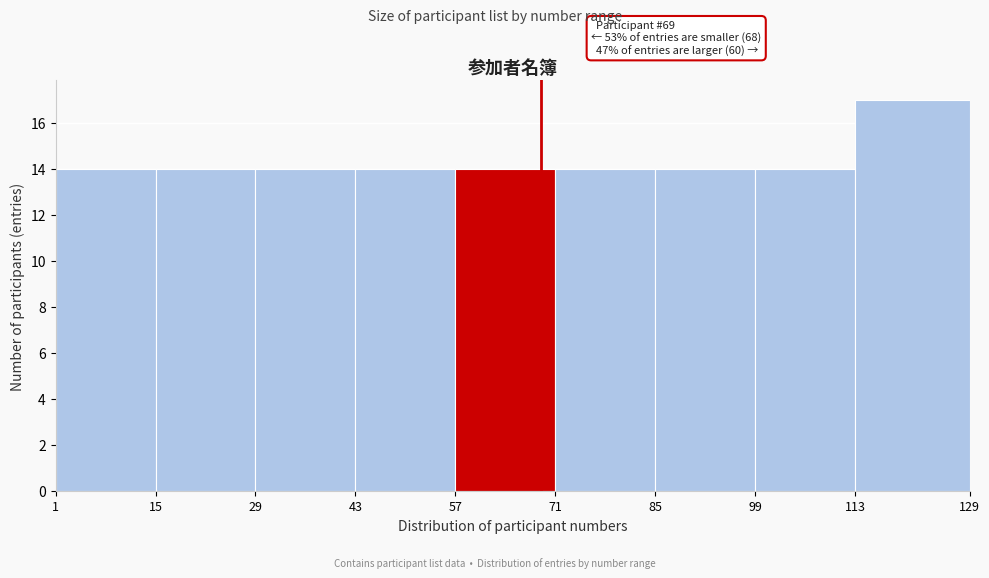

Over which range of the x-axis is the bar tallest?

113 to 129